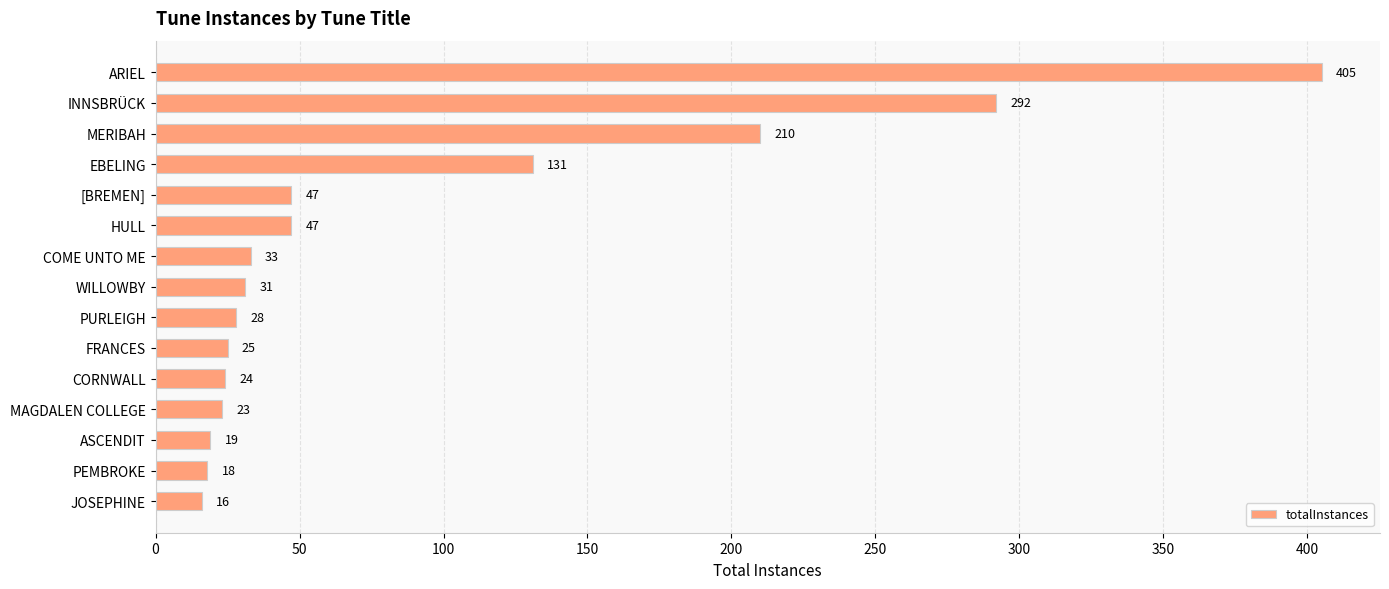

True or false: the data shows 327 at MERIBAH.

False